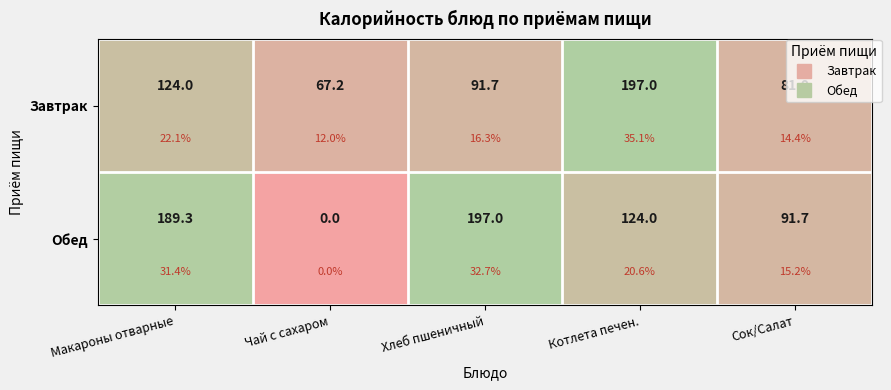

How many series are shown in this chart?

2